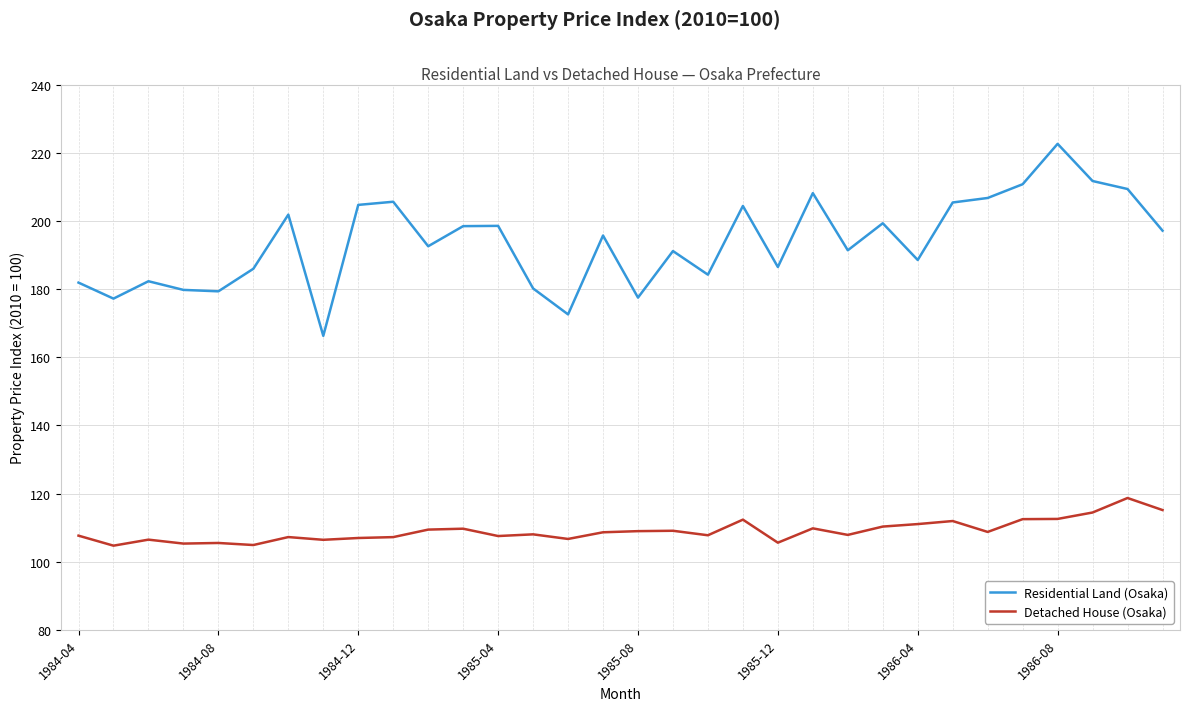

How many lines are shown in the chart?

2